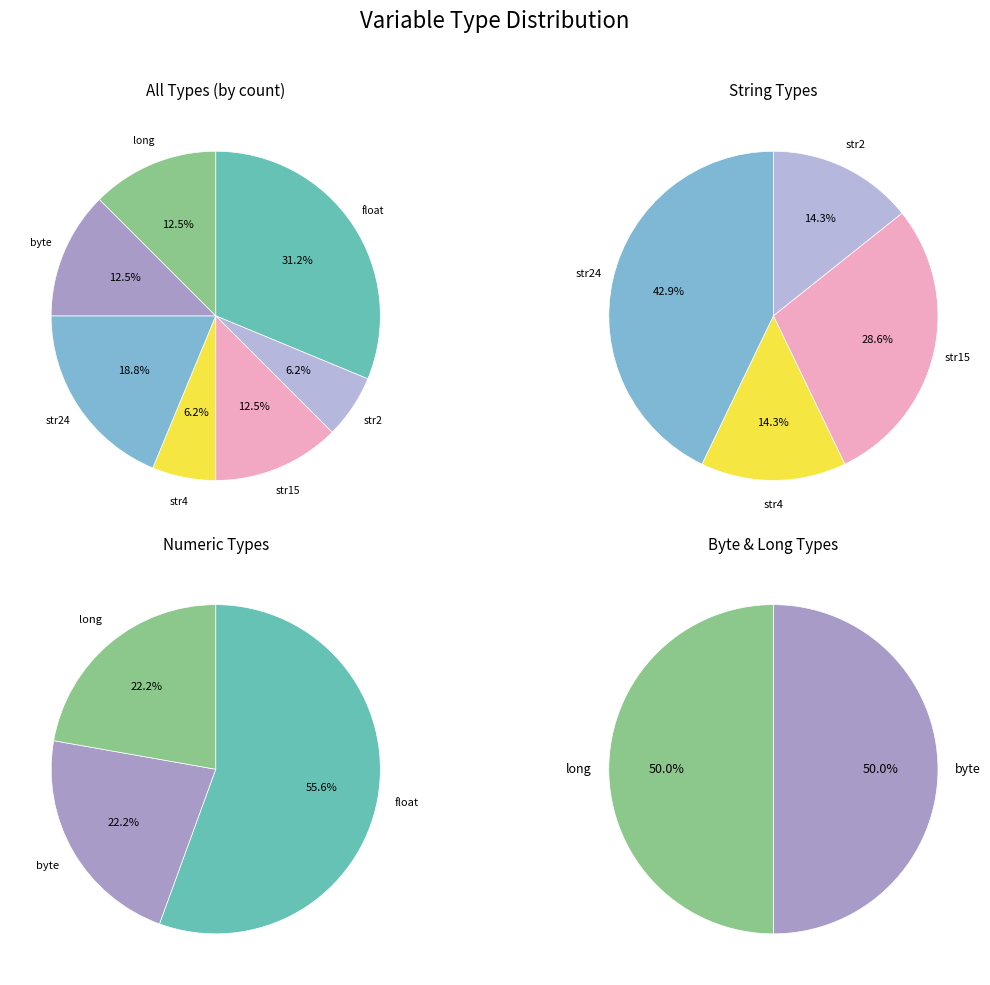

Between str2 and byte, which is larger?

byte